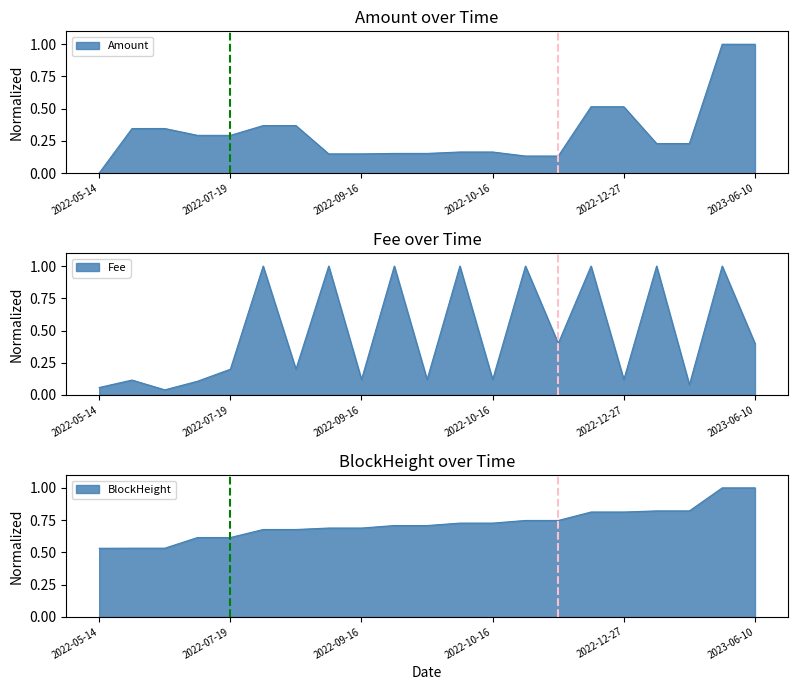

Does the chart have visible grid lines?

No